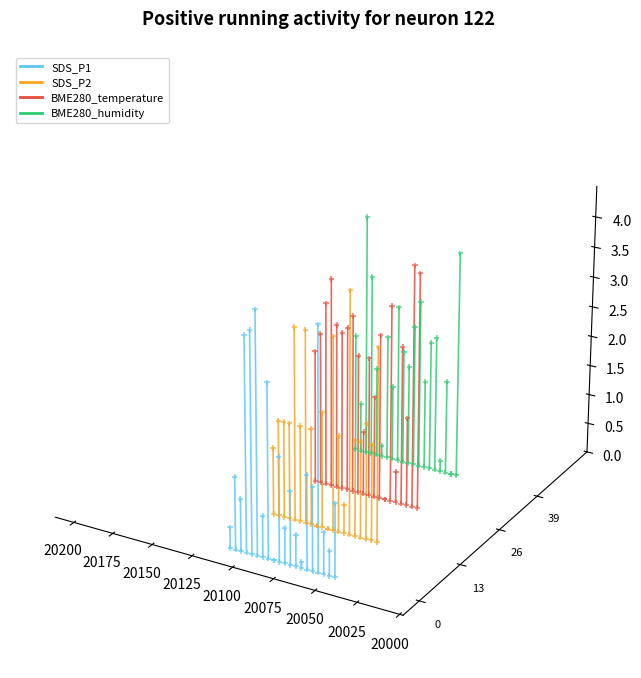

Which series reaches the maximum Y coordinate?

BME280_humidity